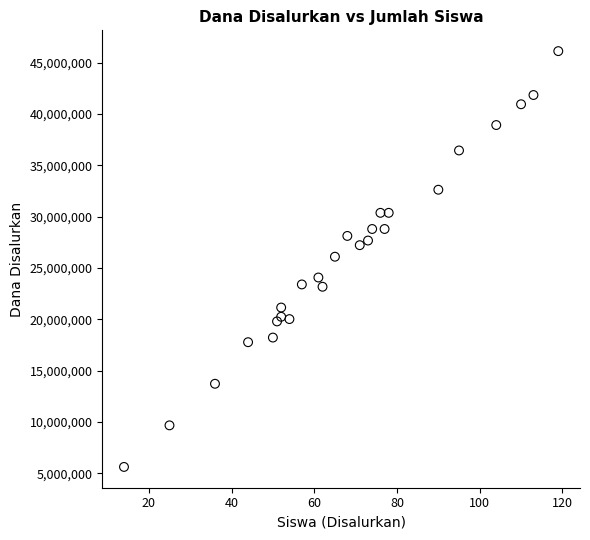

What is the range of Y values (max minus min)?

40500000